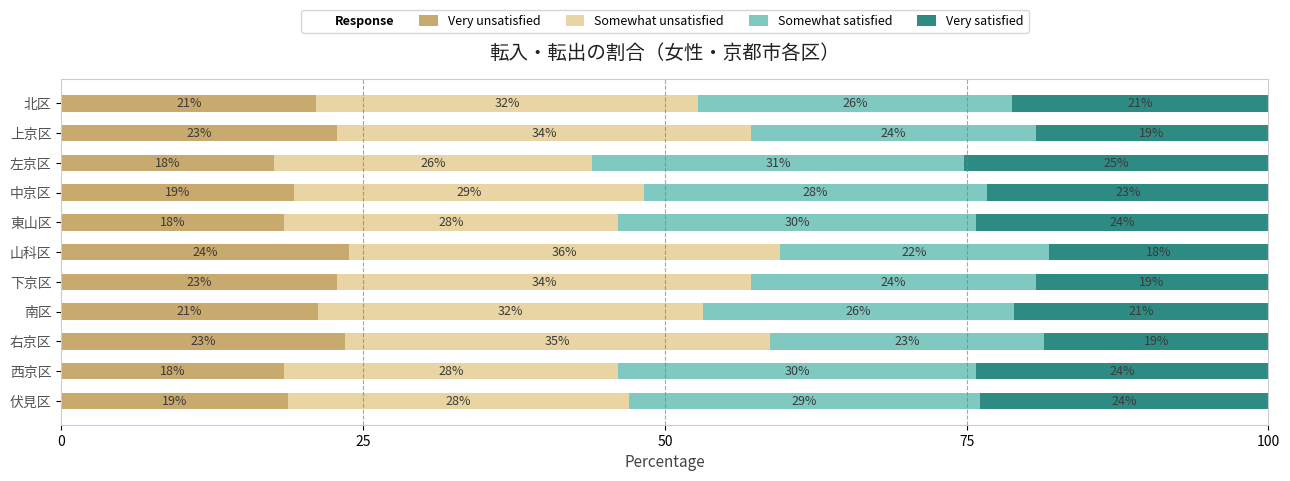

How many values in the Very unsatisfied series are below 21?

5